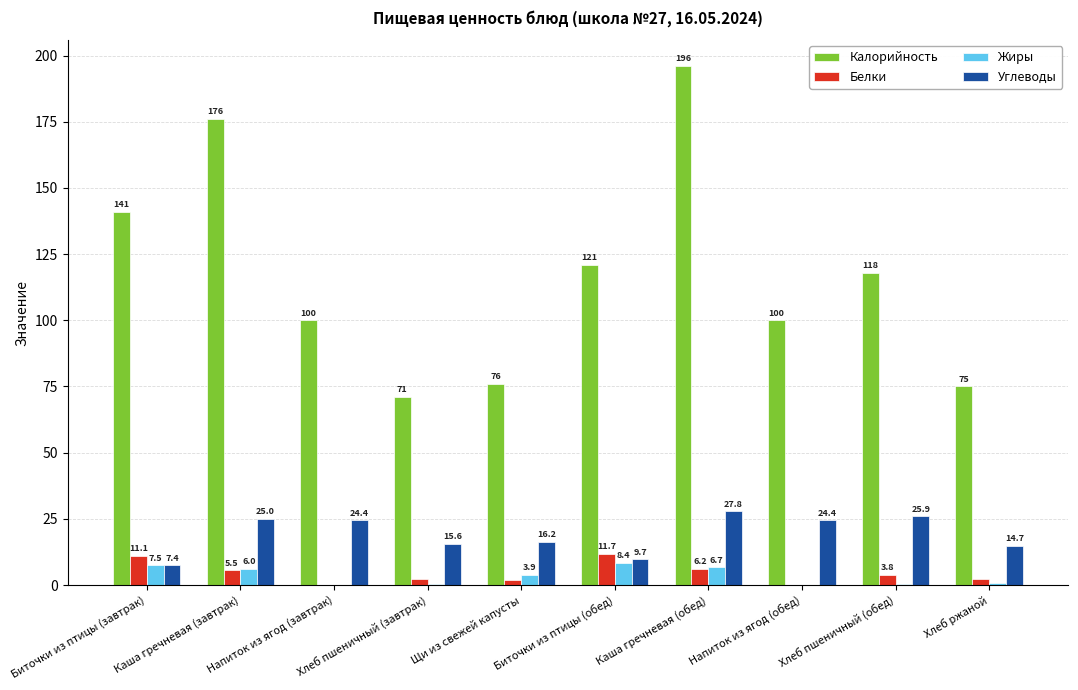

Which category has the highest value in the Углеводы series?

Каша гречневая (обед)